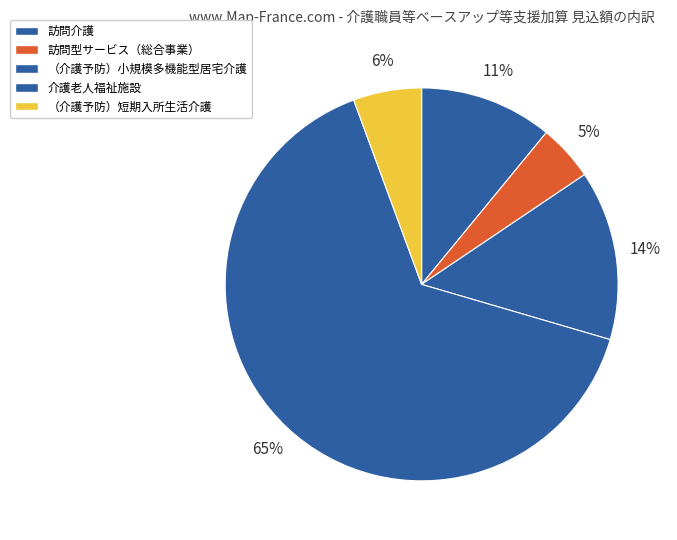

Rank the categories by value from lowest to highest.

訪問型サービス（総合事業）, （介護予防）短期入所生活介護, 訪問介護, （介護予防）小規模多機能型居宅介護, 介護老人福祉施設